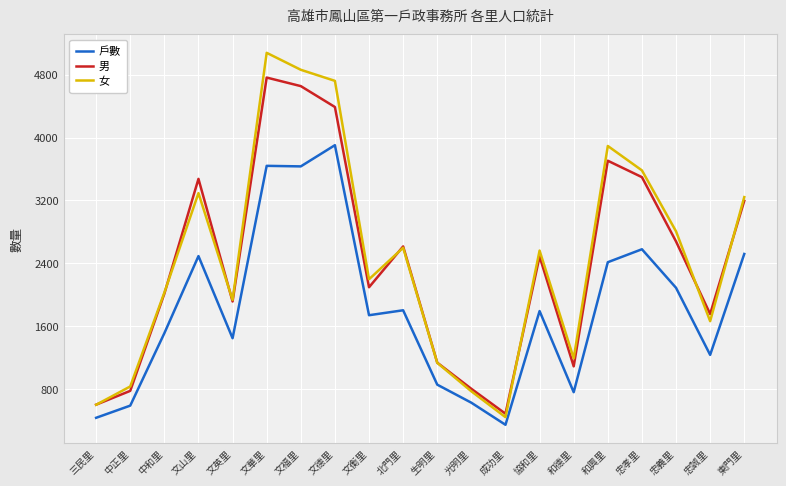

At which label does 男 reach its minimum?

成功里